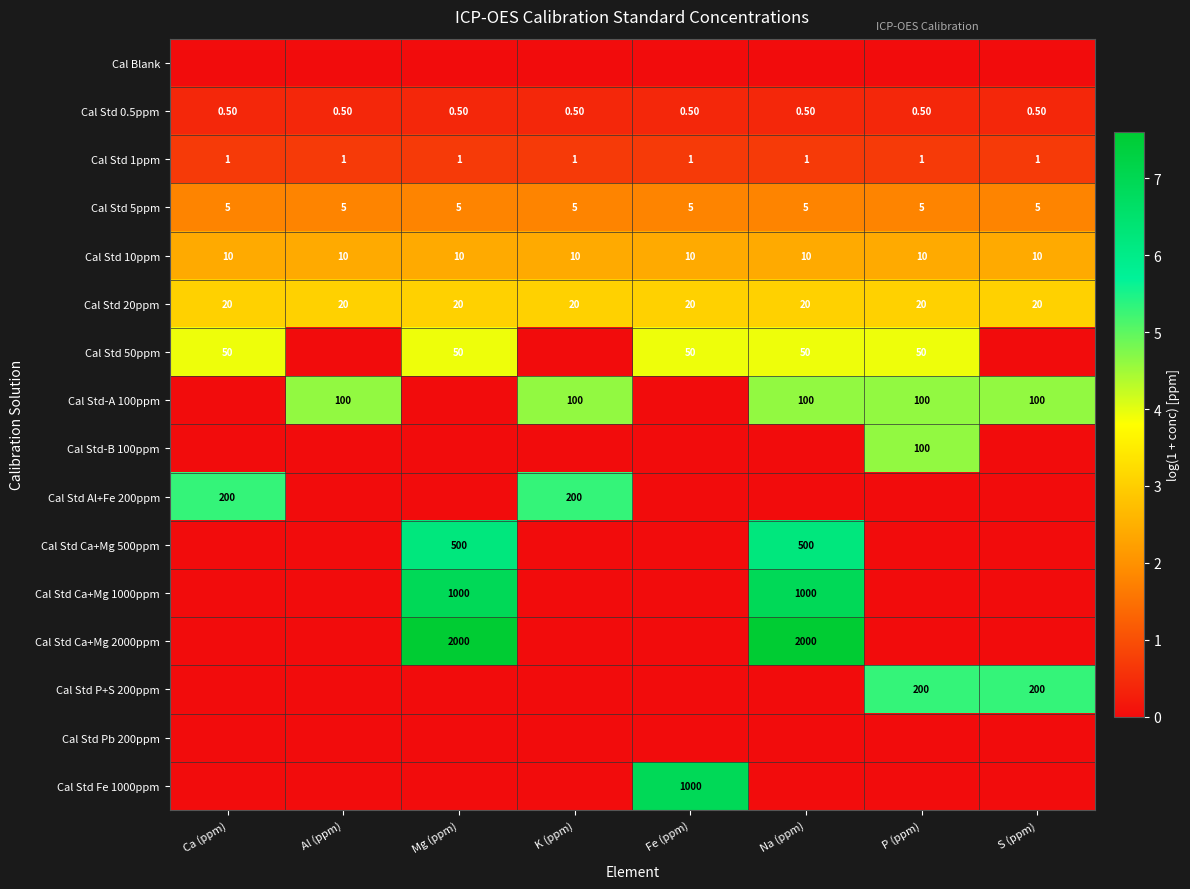

What is the sum of all Cal Std 10ppm values?

80.0